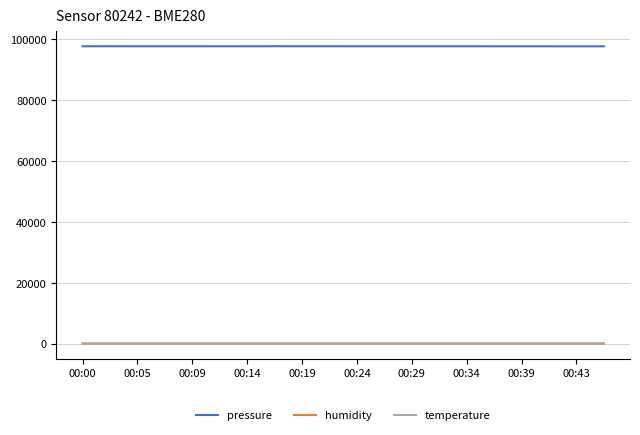

What is the maximum value for pressure?

97668.7